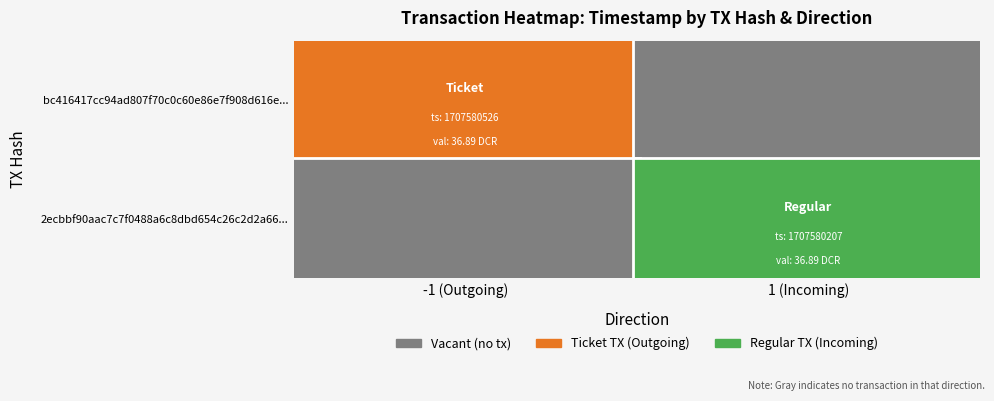

How many values in the 2ecbbf90aac7c7f0488a6c8dbd654c26c2d2a66 series are below 1707580207?

1